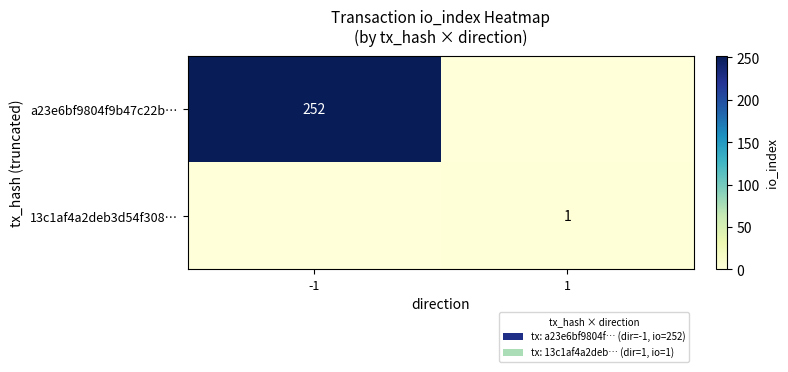

True or false: 13c1af4a2deb3d54f308… has a value of 1 at 1.

True